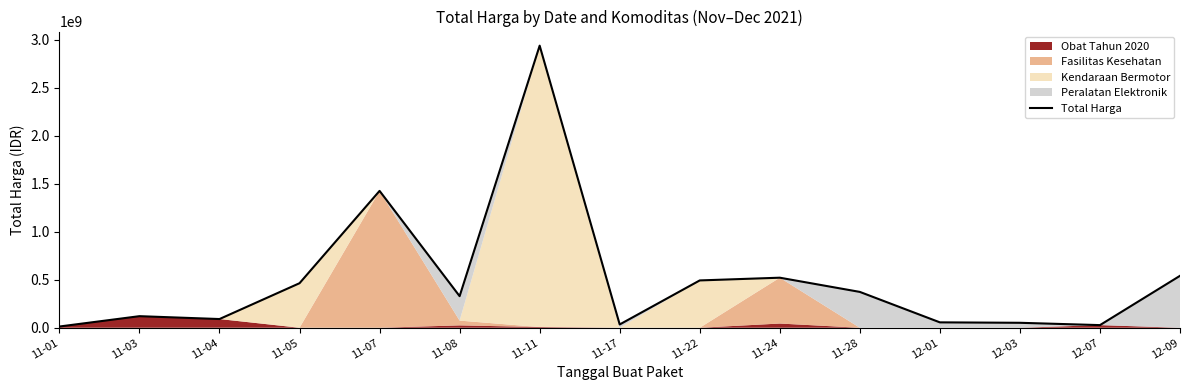

At which label is the value closest to 1475875370?

11-07